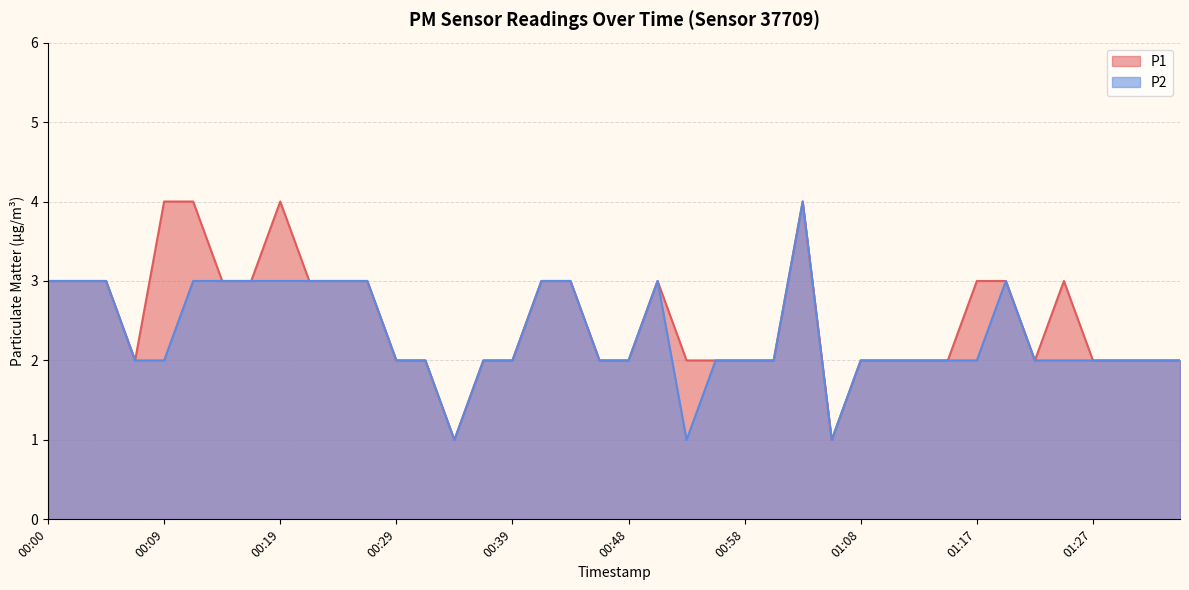

Does the chart display data point markers on the line(s)?

No